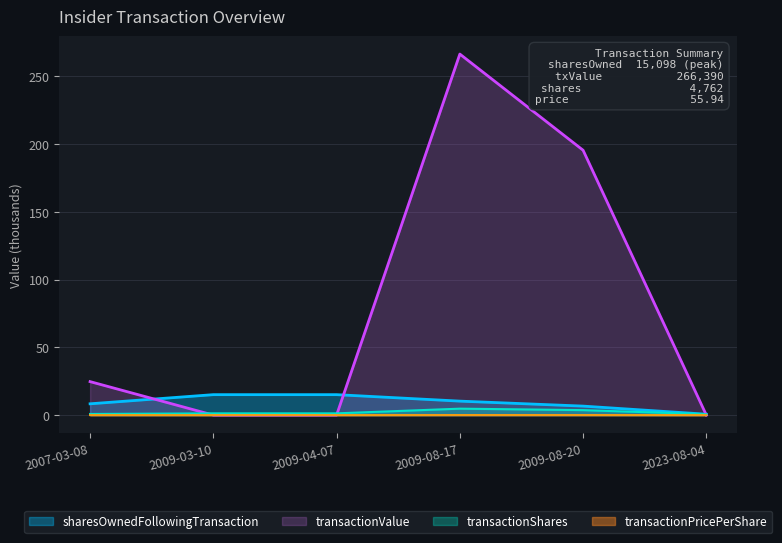

How many transactionShares values are between 0 and 3?

4